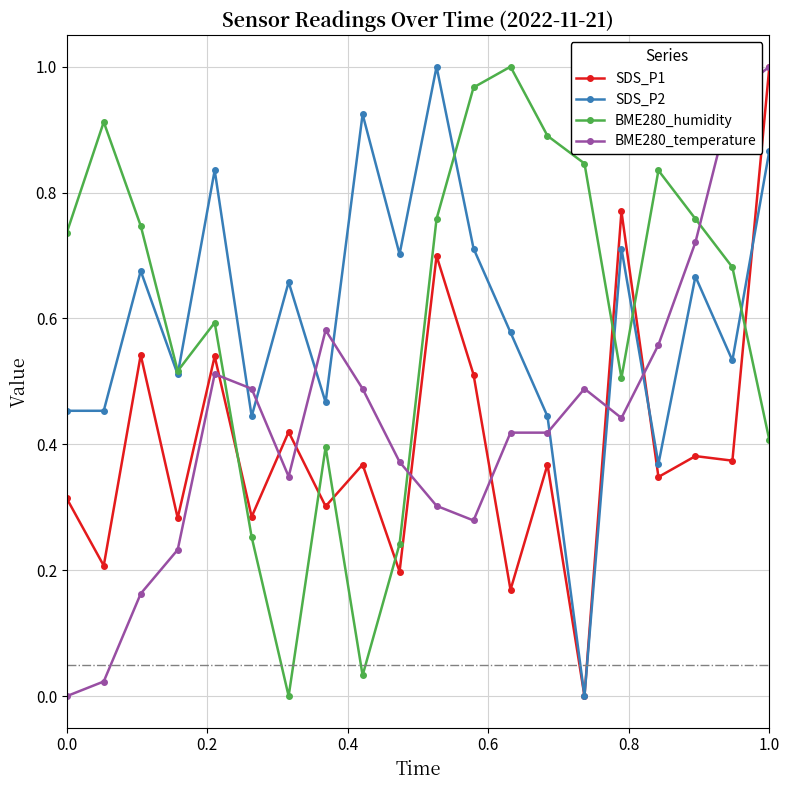

True or false: SDS_P2 has more than 1 points higher than both neighbors.

True